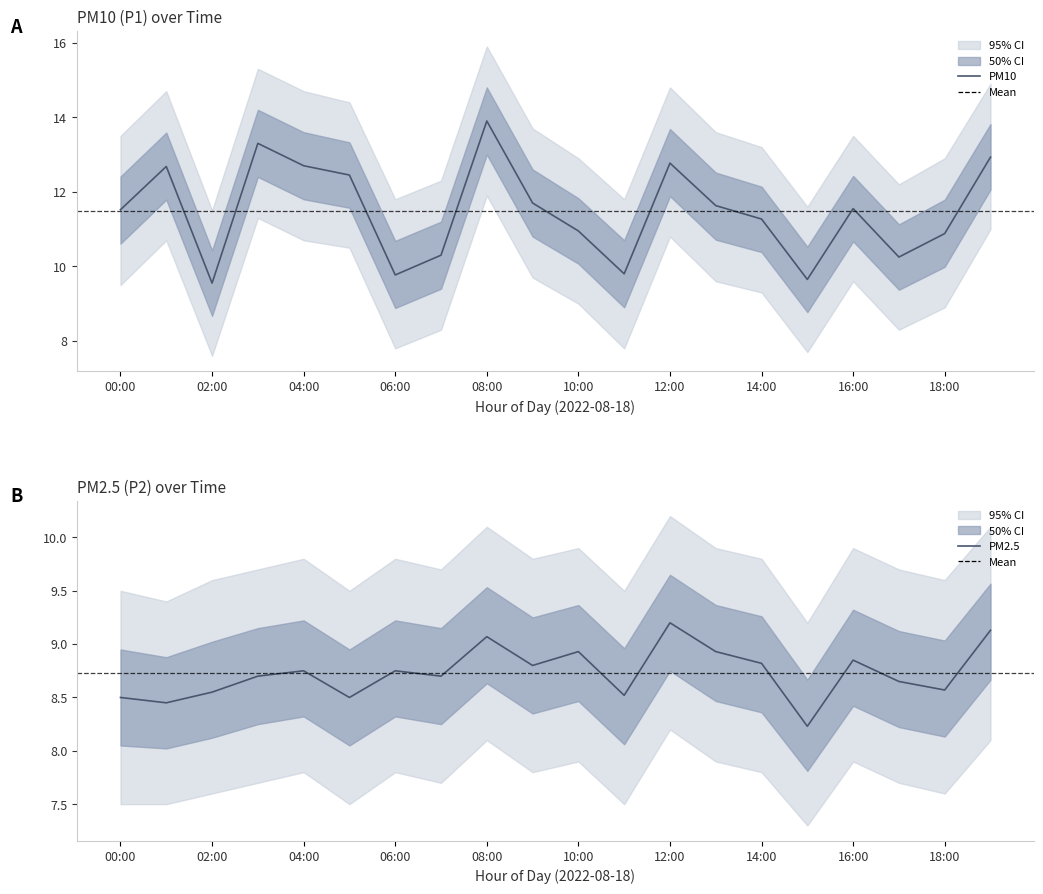

Which series has the widest spread of values?

P1